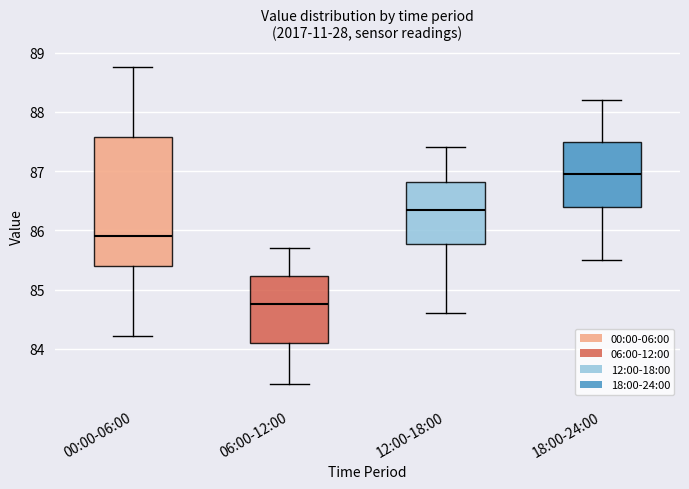

Reading left to right, transcribe this box plot: for each box, give where its median line is, the range the box spans, and where its two whiskers end, as read against the y-axis. The values are not printed on the chart, so give them approximately, as read against the axis.

00:00-06:00: median 85.9, box 85.4 to 87.6, whiskers 84.2 to 88.8
06:00-12:00: median 84.8, box 84.1 to 85.2, whiskers 83.4 to 85.7
12:00-18:00: median 86.4, box 85.8 to 86.8, whiskers 84.6 to 87.4
18:00-24:00: median 87.0, box 86.4 to 87.5, whiskers 85.5 to 88.2